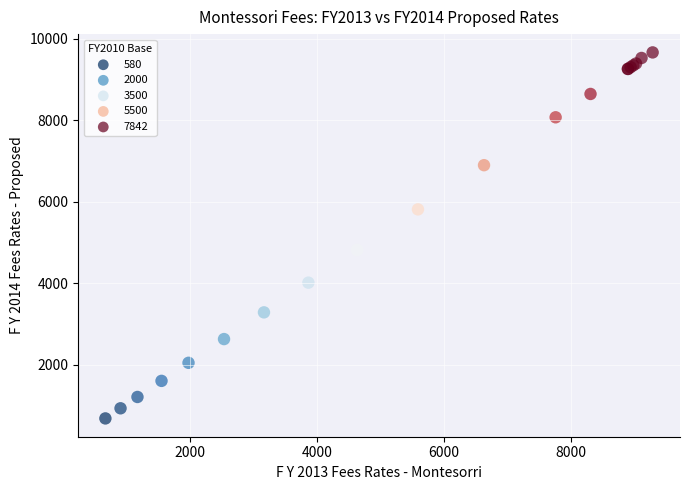

What Y value in the scatter plot is closest to 5176?

4818.9